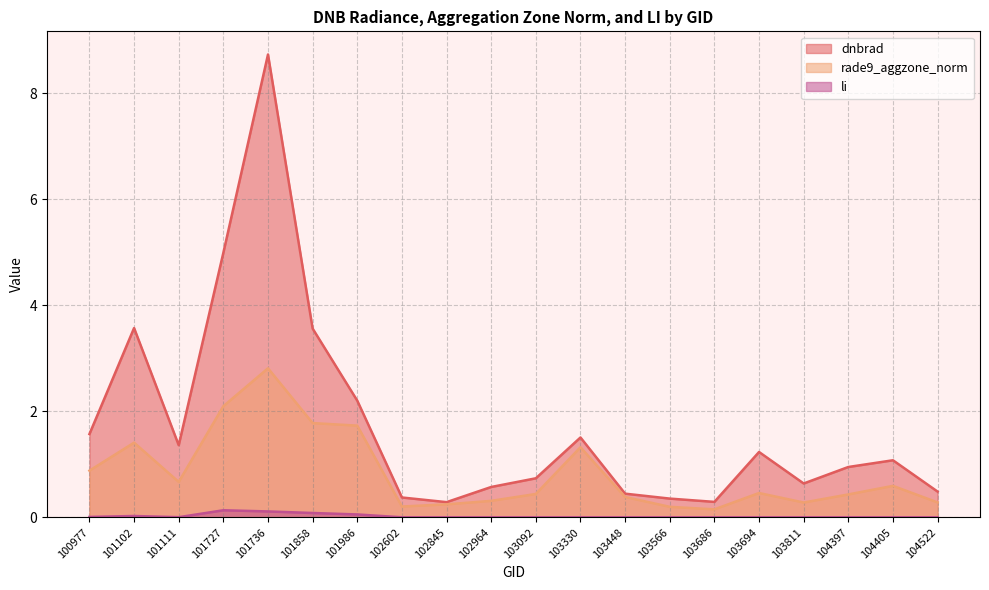

What is the highest value of the rade9_aggzone_norm series?

2.8